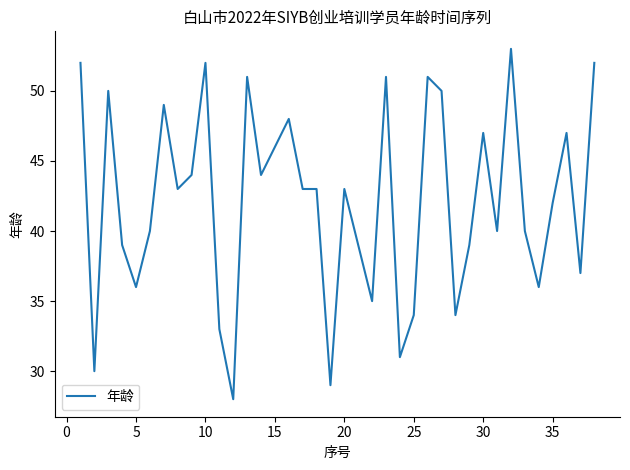

What is the greatest value displayed?

53